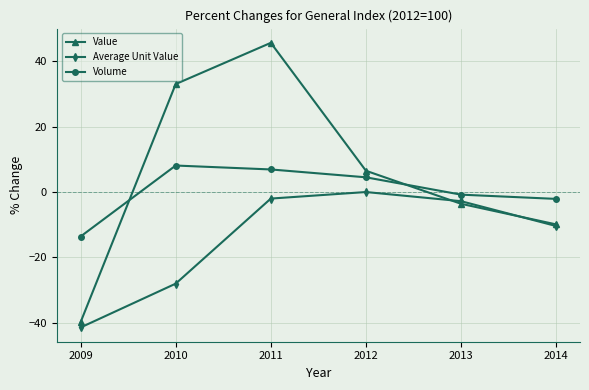

Reading left to right, extract all data points from this chart.

Value: 2009=-39.8	2010=33.0	2011=45.6	2012=6.5	2013=-3.6	2014=-9.9
Average Unit Value: 2009=-41.4	2010=-28.0	2011=-2.0	2012=0.0	2013=-2.8	2014=-10.4
Volume: 2009=-13.6	2010=8.1	2011=6.9	2012=4.5	2013=-0.8	2014=-2.1